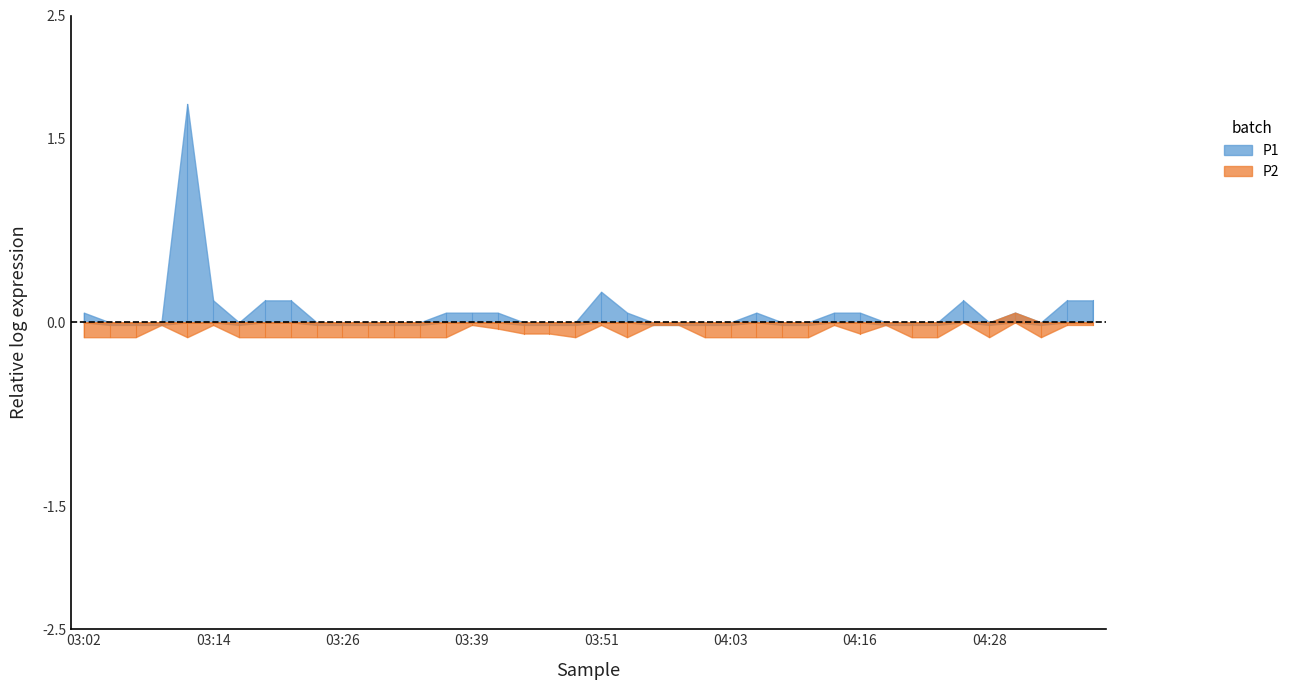

How many categories are shown in the chart?

40